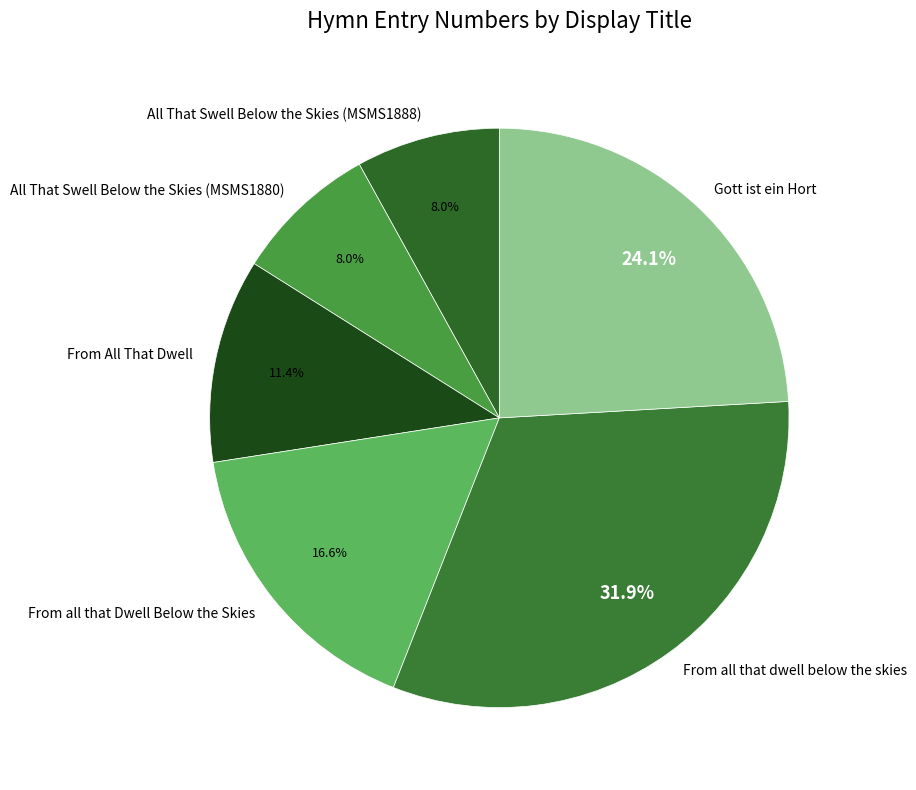

How many segments does this pie chart have?

6